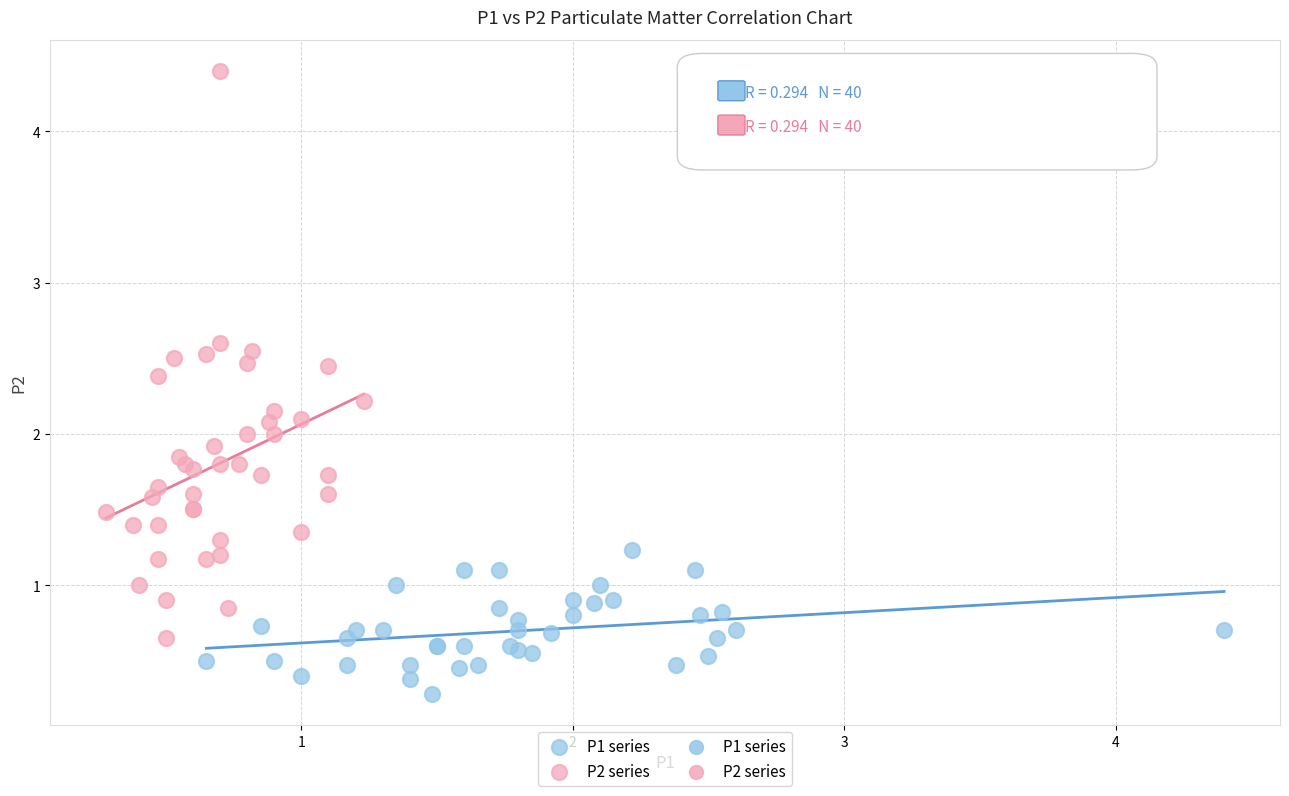

Which series contains the lowest Y value?

P1 series